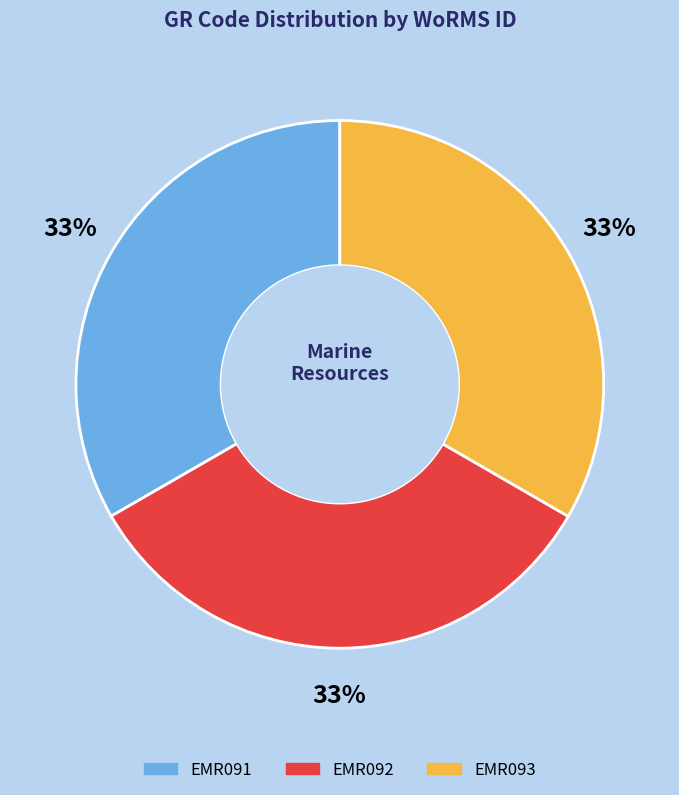

The EMR091 slice represents 45% of the pie. True or false?

False